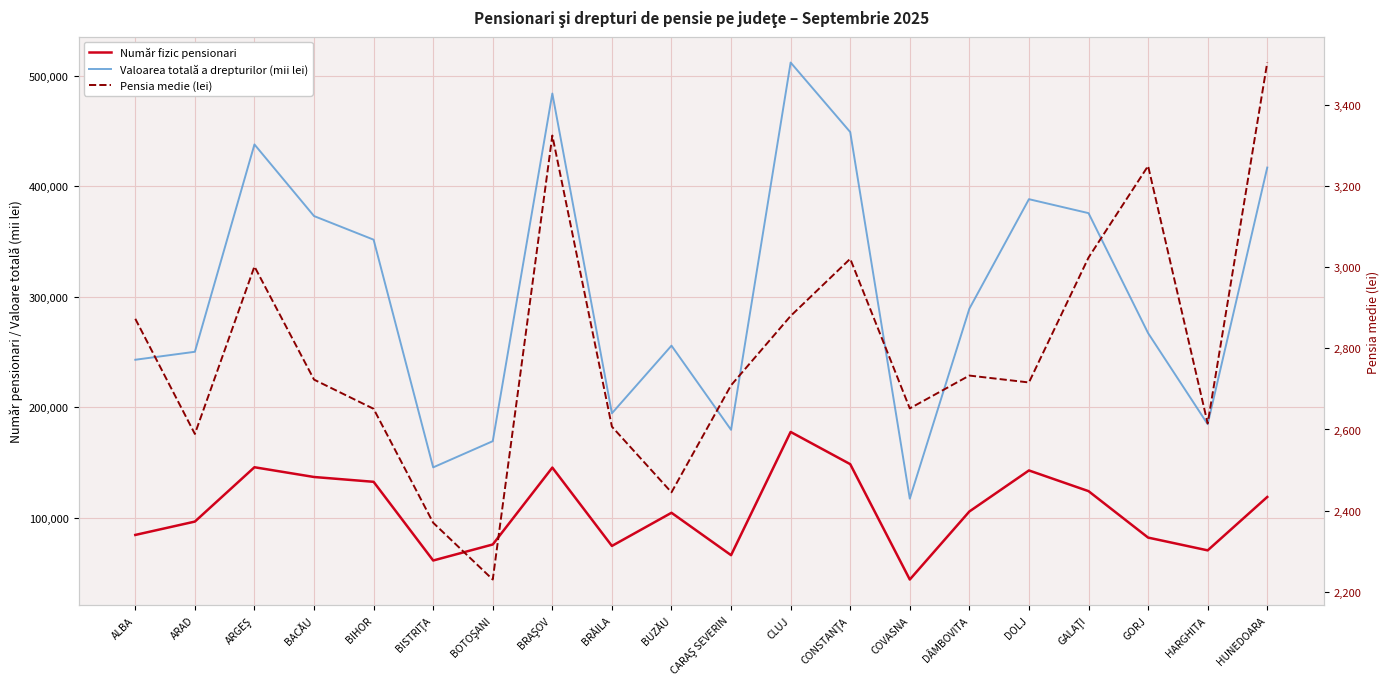

Is this an area chart (filled region under the line)?

No